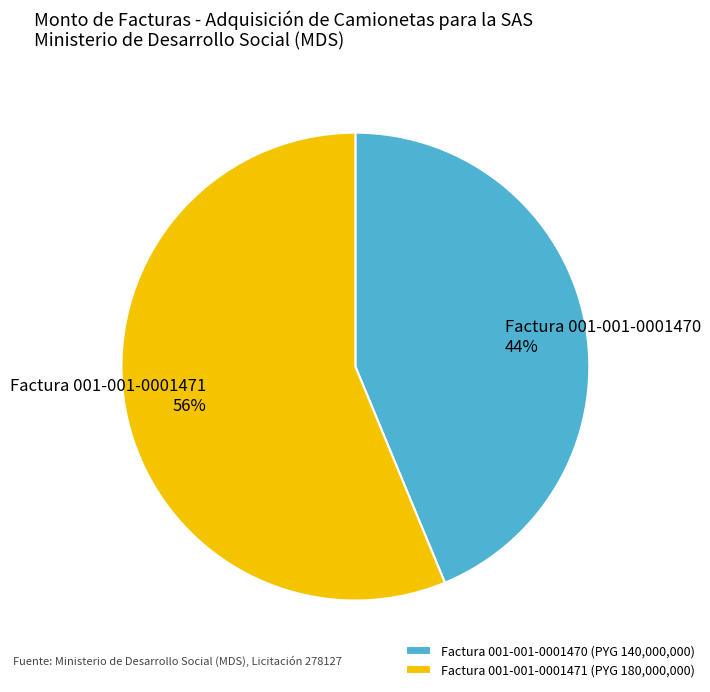

Do Factura 001-001-0001471 and Factura 001-001-0001470 together represent more than half of the pie?

Yes